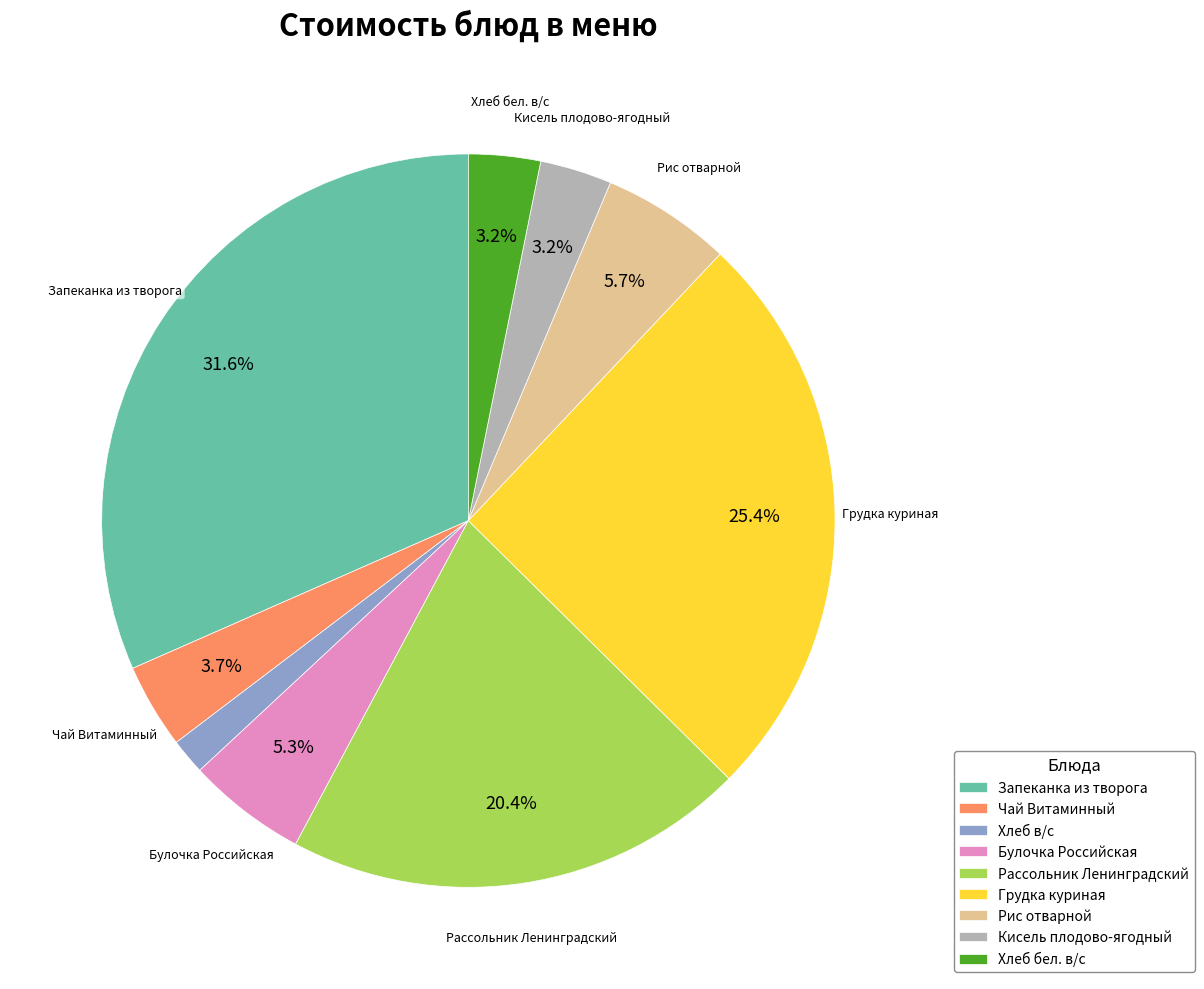

Which category has the biggest portion of the pie?

Запеканка из творога